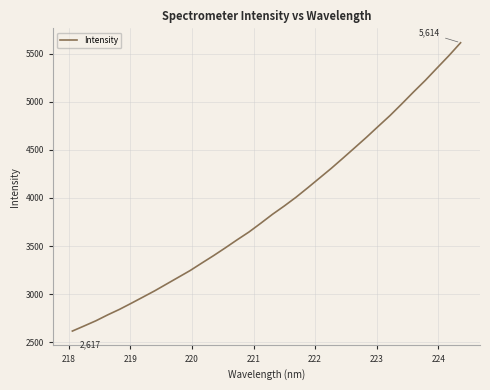

What is the minimum value shown in the chart?

2616.6